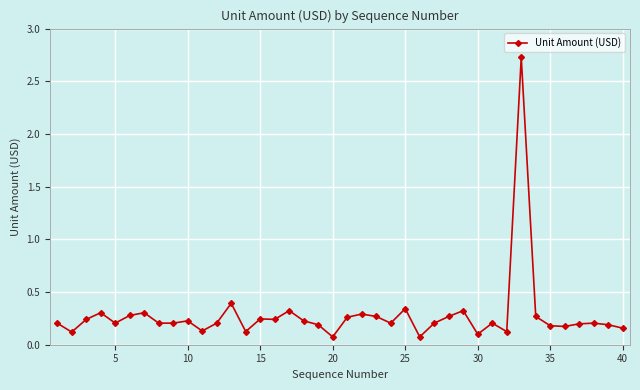

How many lines are shown in the chart?

1